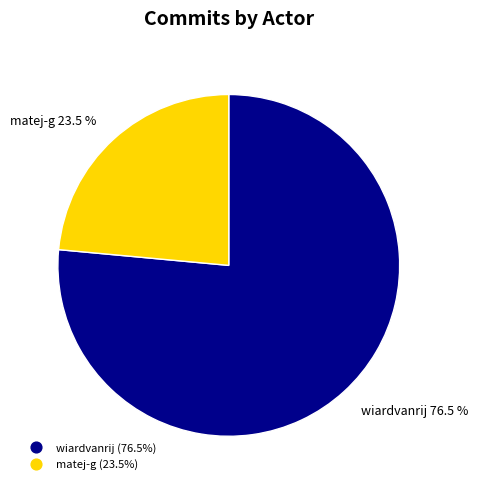

To the nearest percent, what is the average slice percentage?

50%